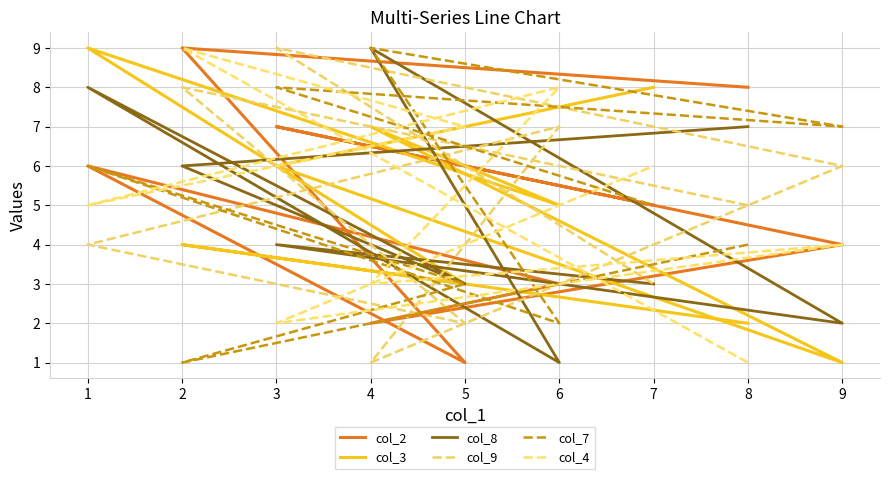

Reading left to right, transcribe all the data shown in this chart.

col_2: 8	9	1	6	3	2	4	7	5
col_3: 2	4	3	9	5	7	1	6	8
col_8: 7	6	3	8	1	9	2	4	3
col_9: 5	8	2	4	7	1	6	9	3
col_7: 4	1	3	6	2	9	7	8	5
col_4: 1	9	7	5	8	3	4	2	6